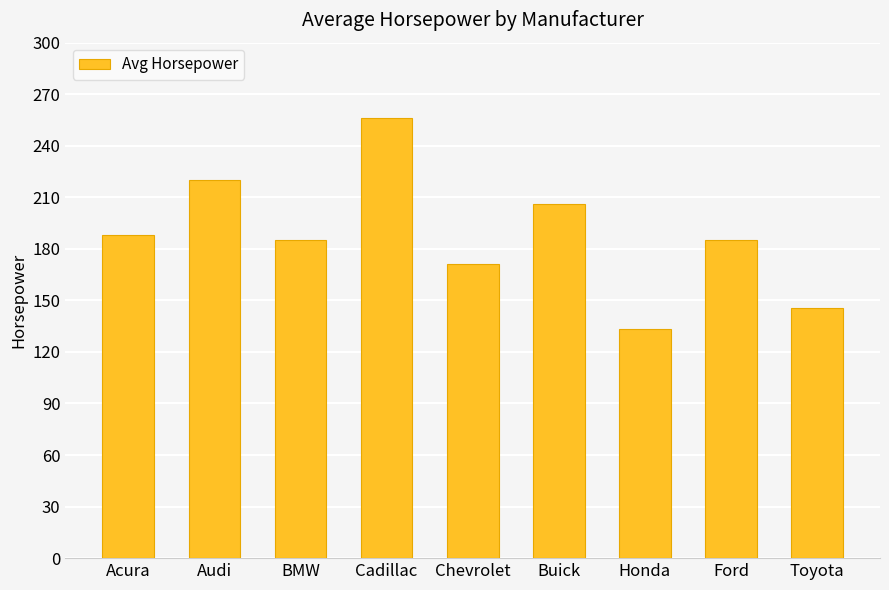

Which category has the highest value across all series?

Cadillac